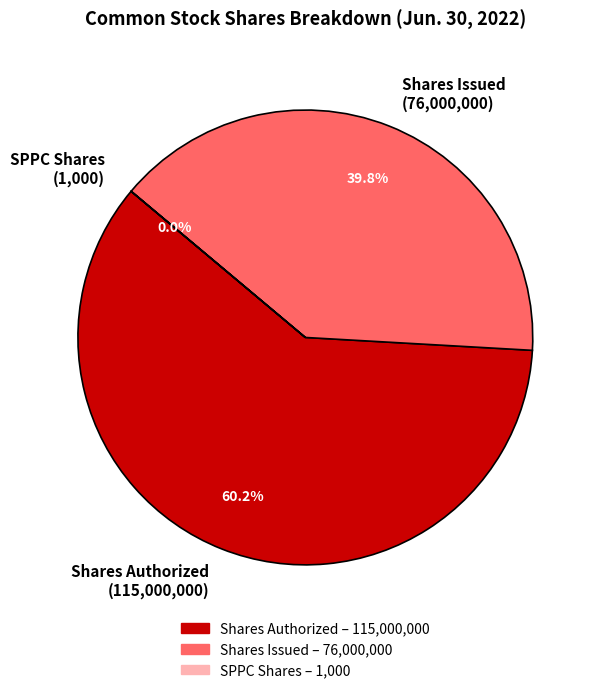

Is the sum of Shares Issued (76,000,000) and Shares Authorized (115,000,000) greater than half?

Yes